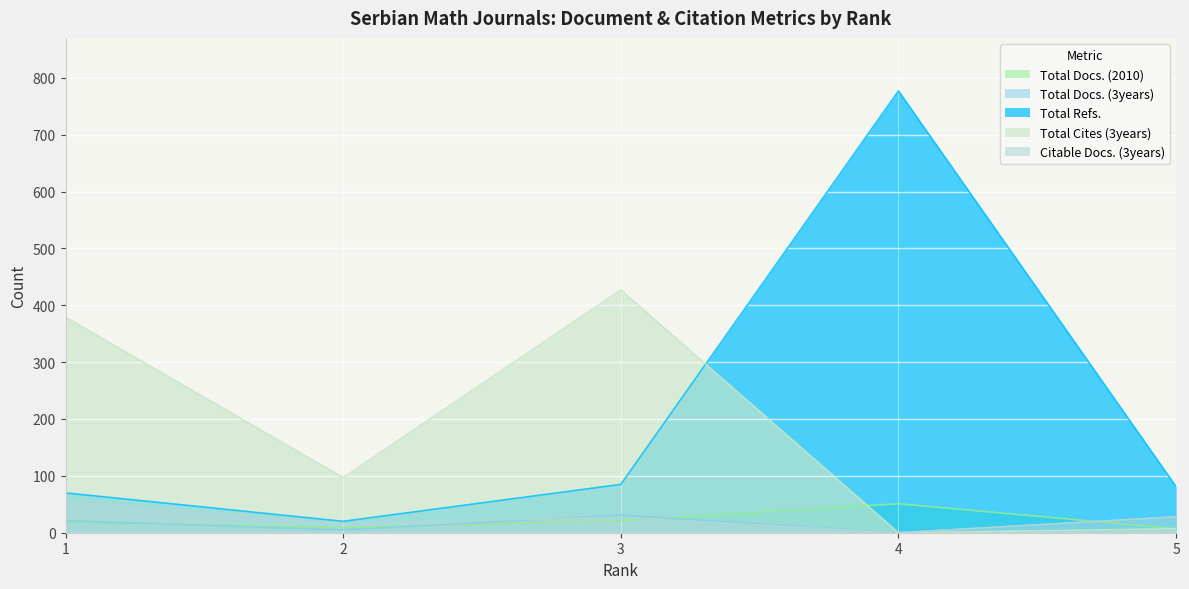

What is the spread (max minus min) of values at 4?

777